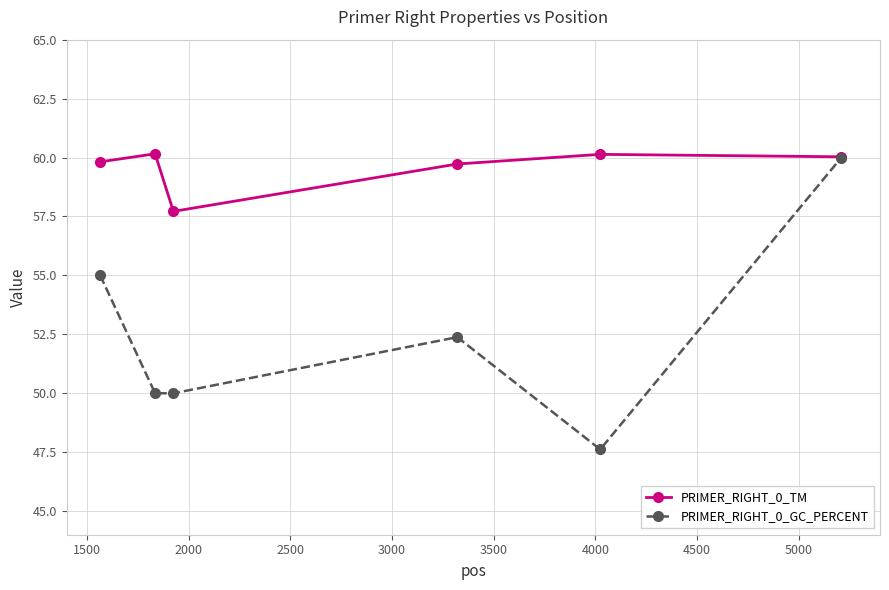

How many interior local peaks does the PRIMER_RIGHT_0_GC_PERCENT series have?

1